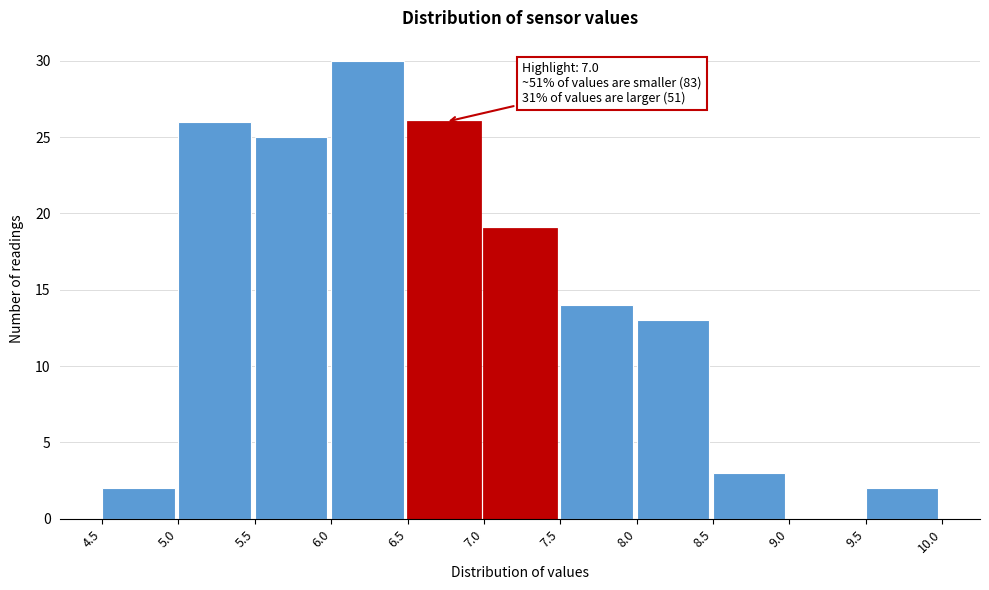

Over which range of the x-axis is the bar tallest?

6.0 to 6.5